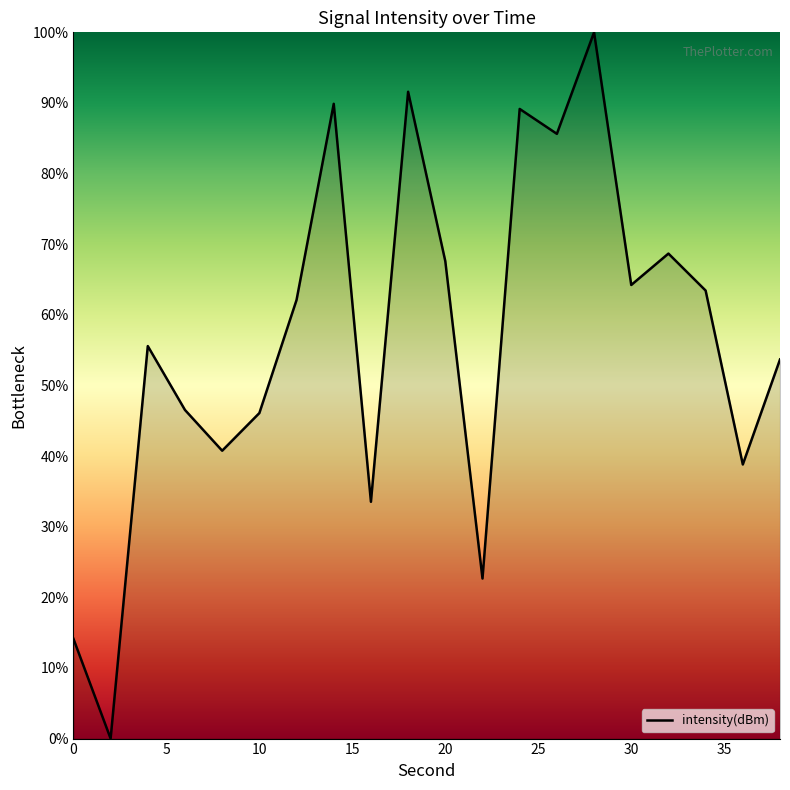

What is the difference between the maximum and minimum values?

100.0